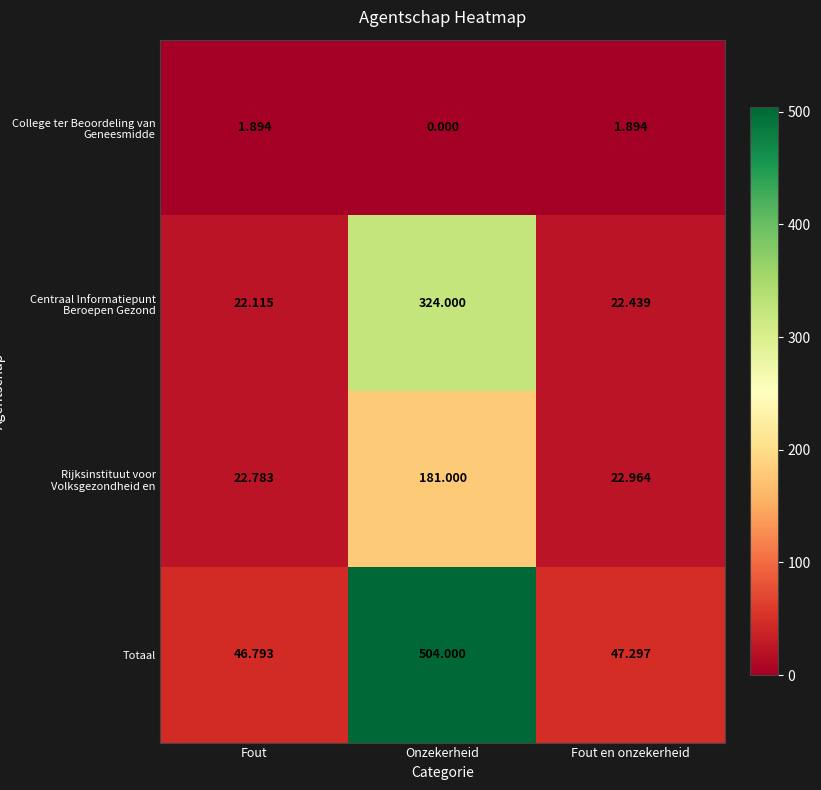

Which series has the widest spread of values?

Totaal